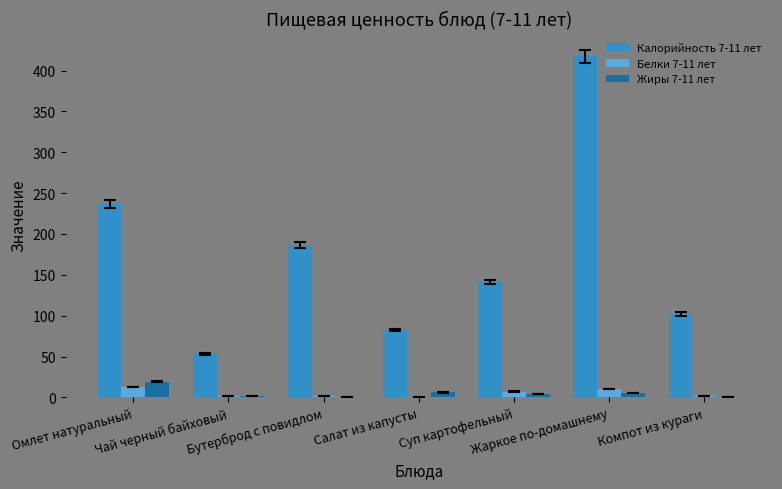

How many categories are shown in the chart?

7